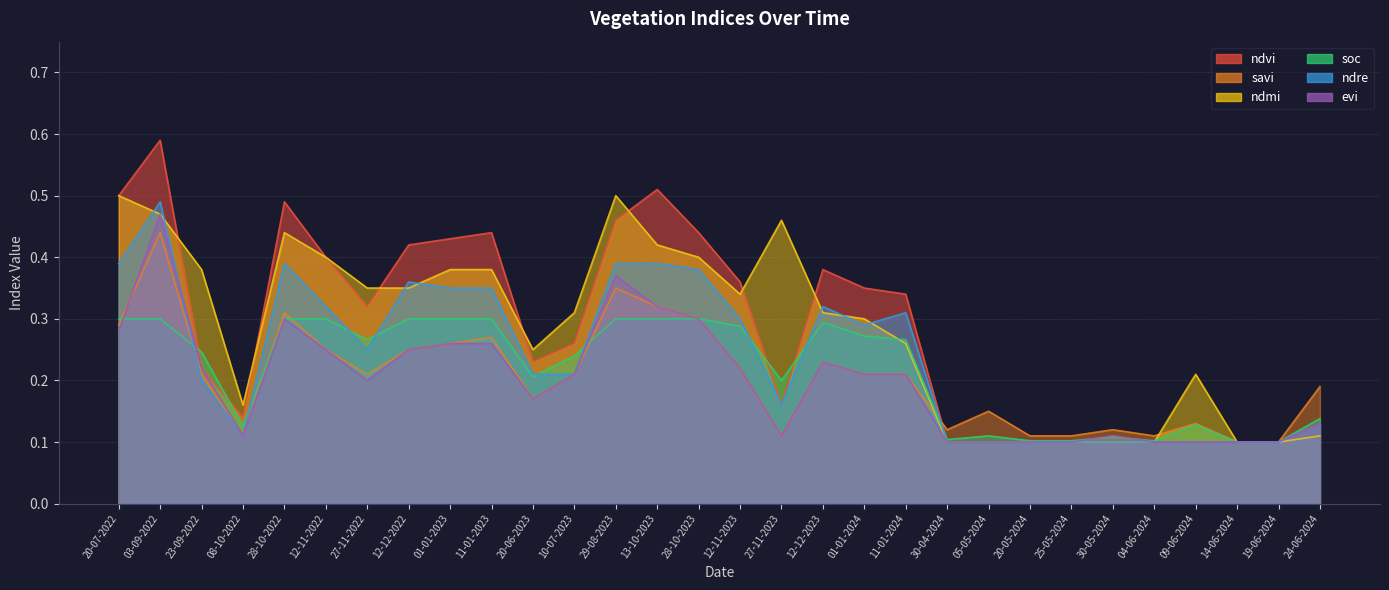

What is the spread (max minus min) of values at 29-08-2023?

0.2